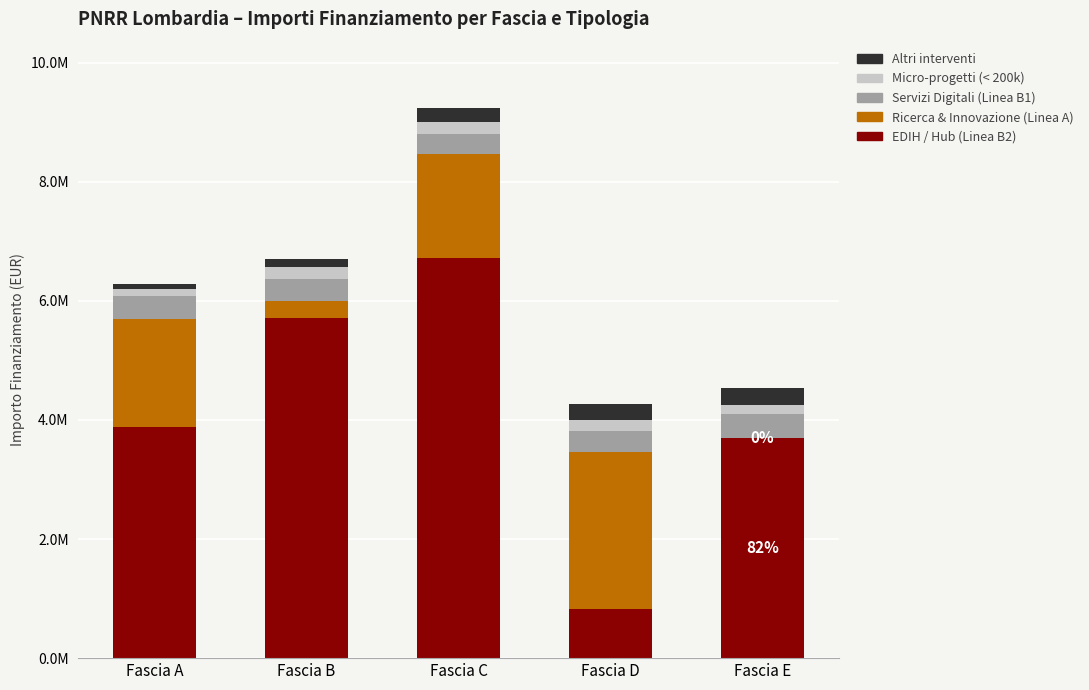

What is the difference between the maximum and minimum values in the EDIH / Hub (Linea B2) series?

5891632.4